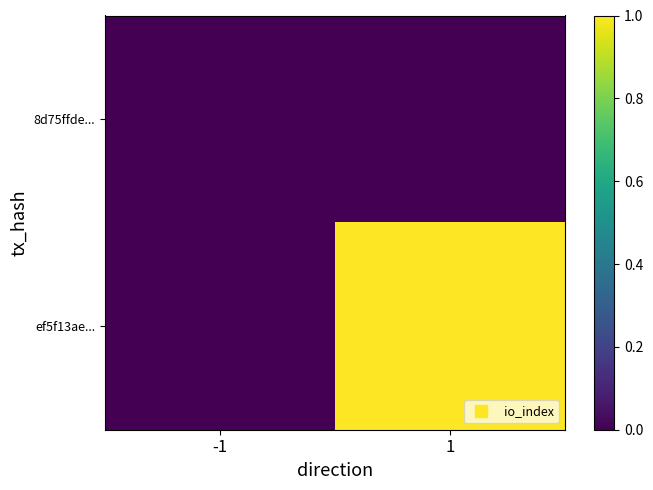

At how many categories does at least one series exceed 0?

1